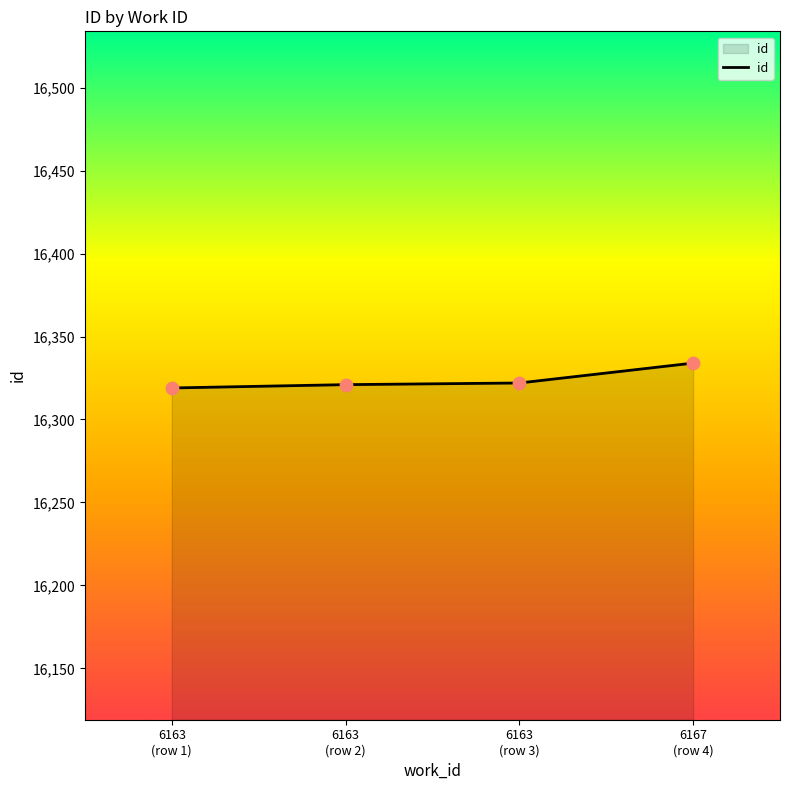

What is the ratio of the value at 6163
(row 1) to the value at 6163
(row 2)?

1.0